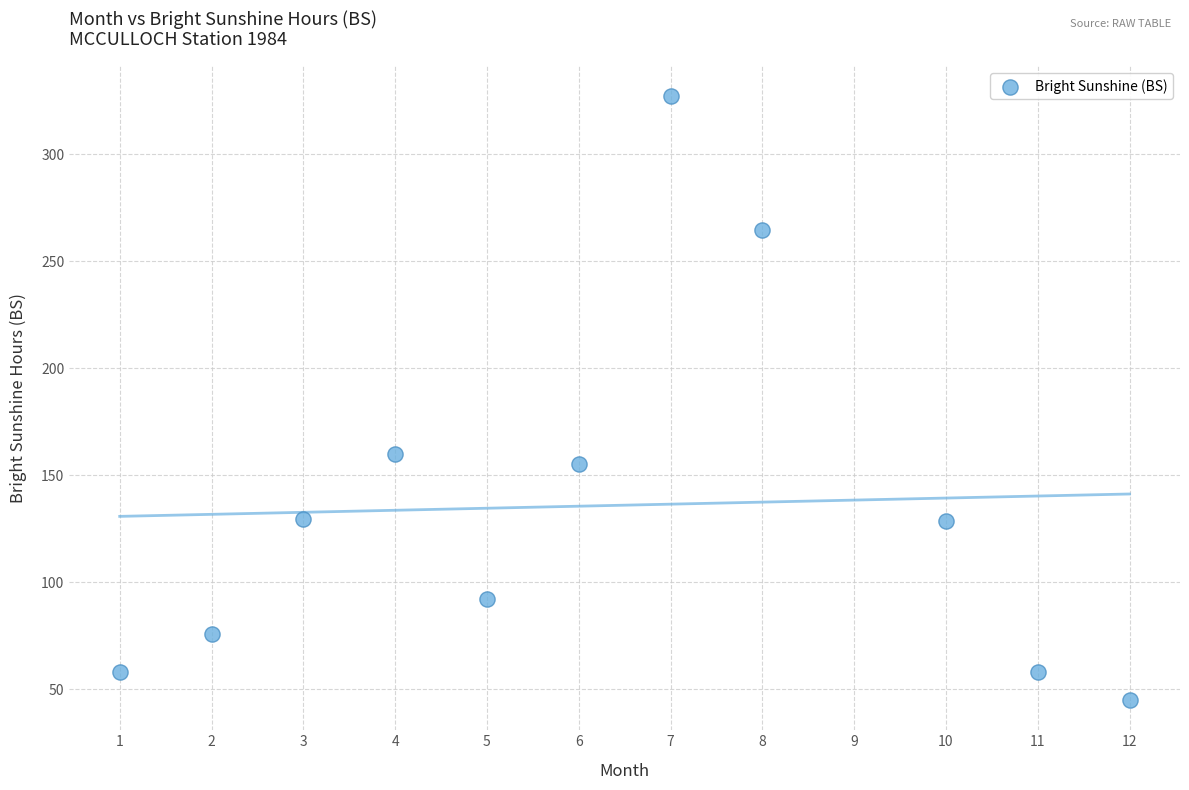

What is the average X value?

6.3